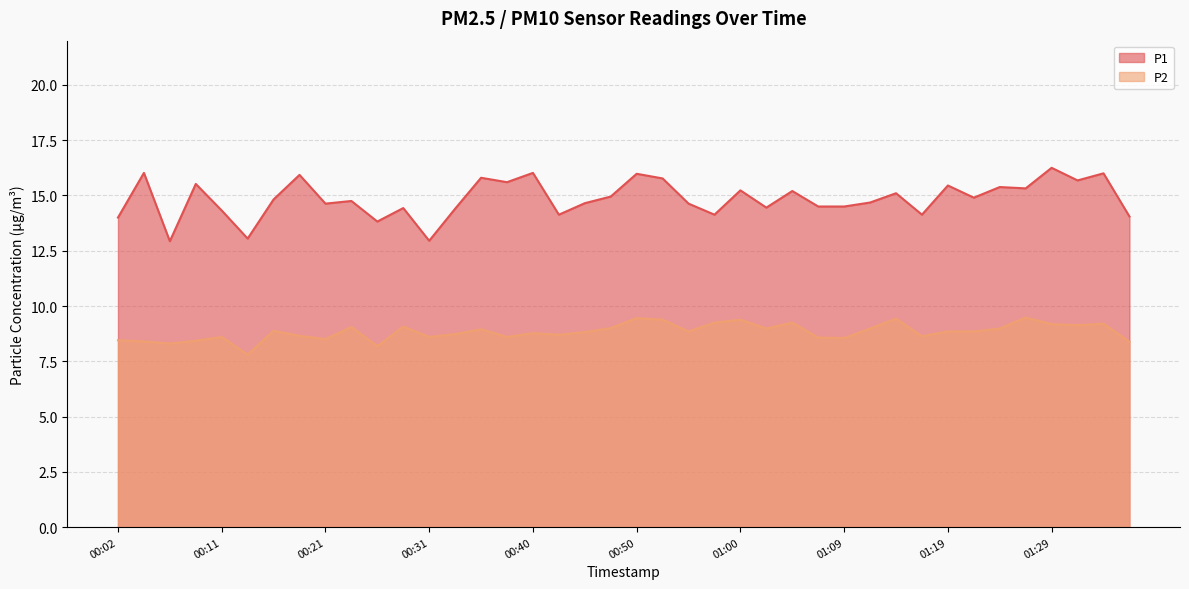

At which category is the sum across all series the highest?

00:50